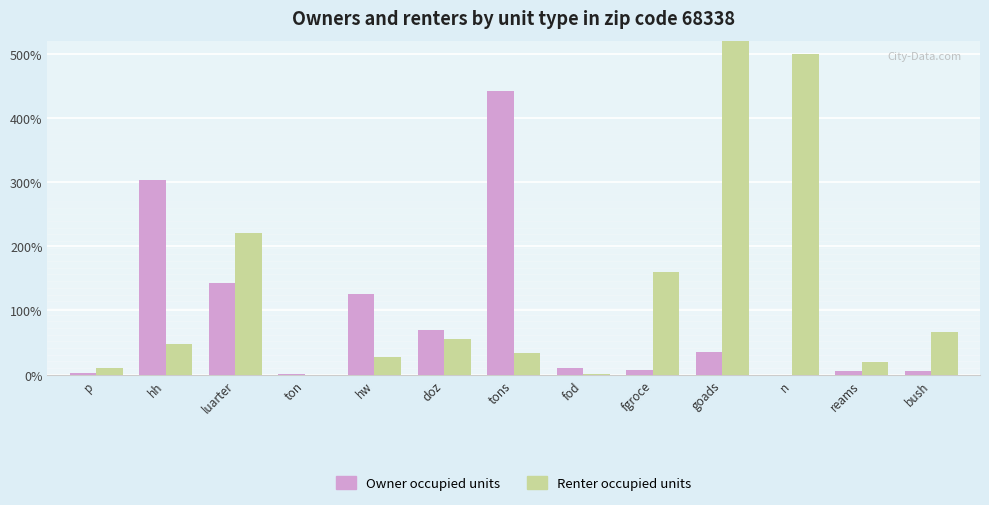

List the labels in order of Owner occupied units value, largest first.

tons, hh, luarter, hw, doz, goads, fod, fgroce, bush, reams, p, ton, n